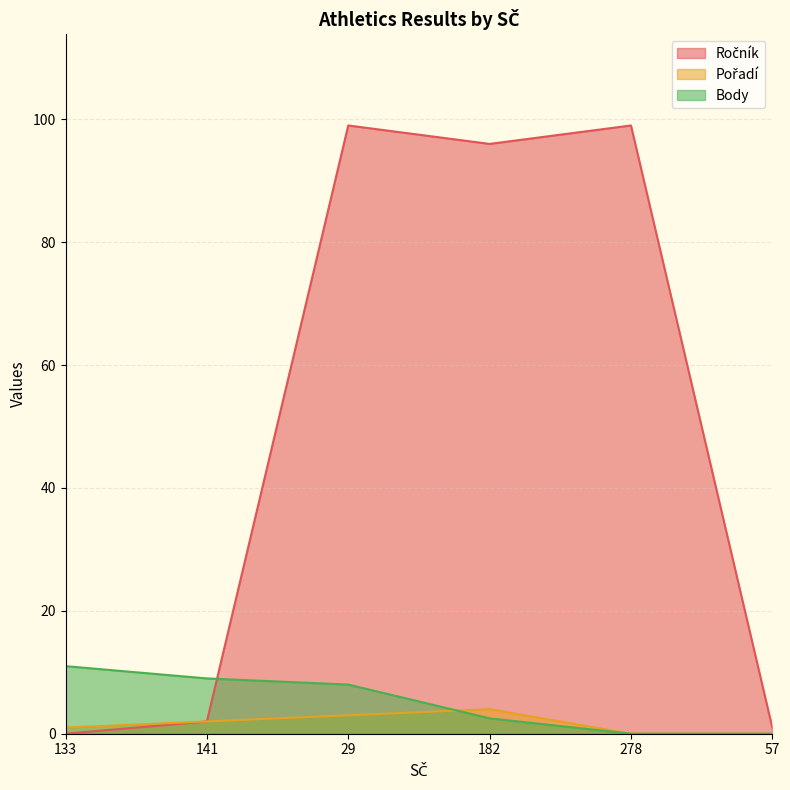

At 133, list the series in order from smallest to largest.

Ročník, Pořadí, Body